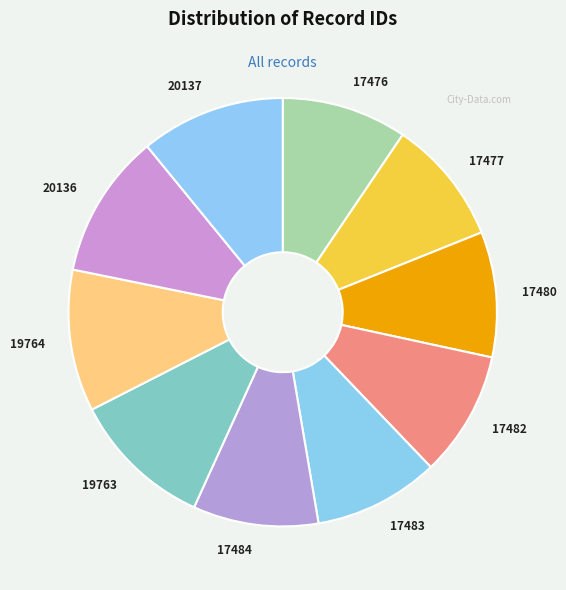

Approximately how many times larger is the value at 17484 compared to 17476?

1.0